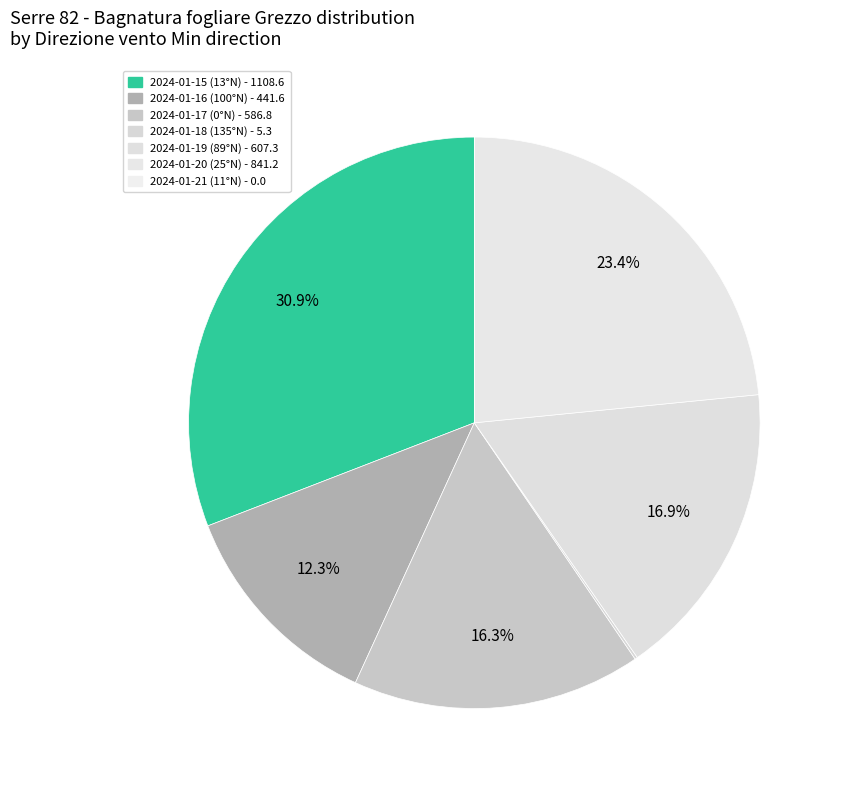

What is the largest slice in the pie chart?

2024-01-15 (13°N)